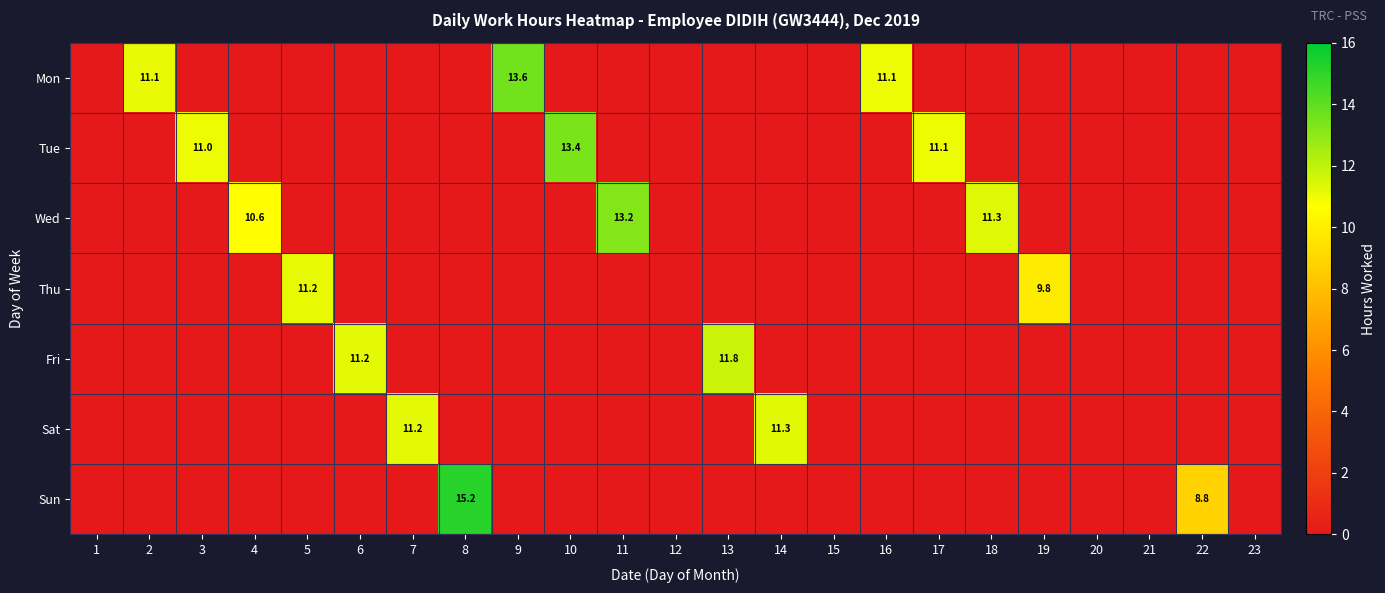

At which label is Mon closest to 6?

16